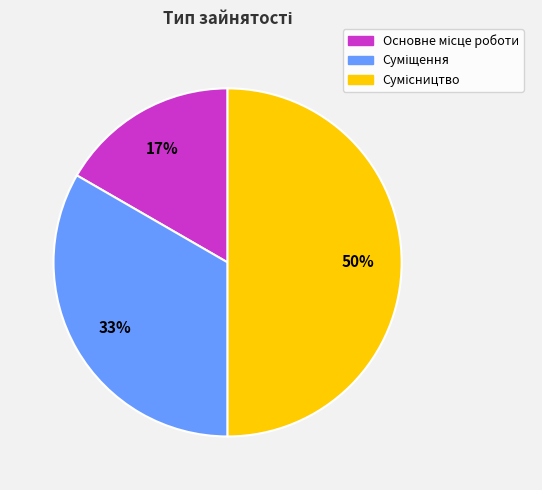

To the nearest percent, what is the difference between the largest and smallest slice percentages?

33%